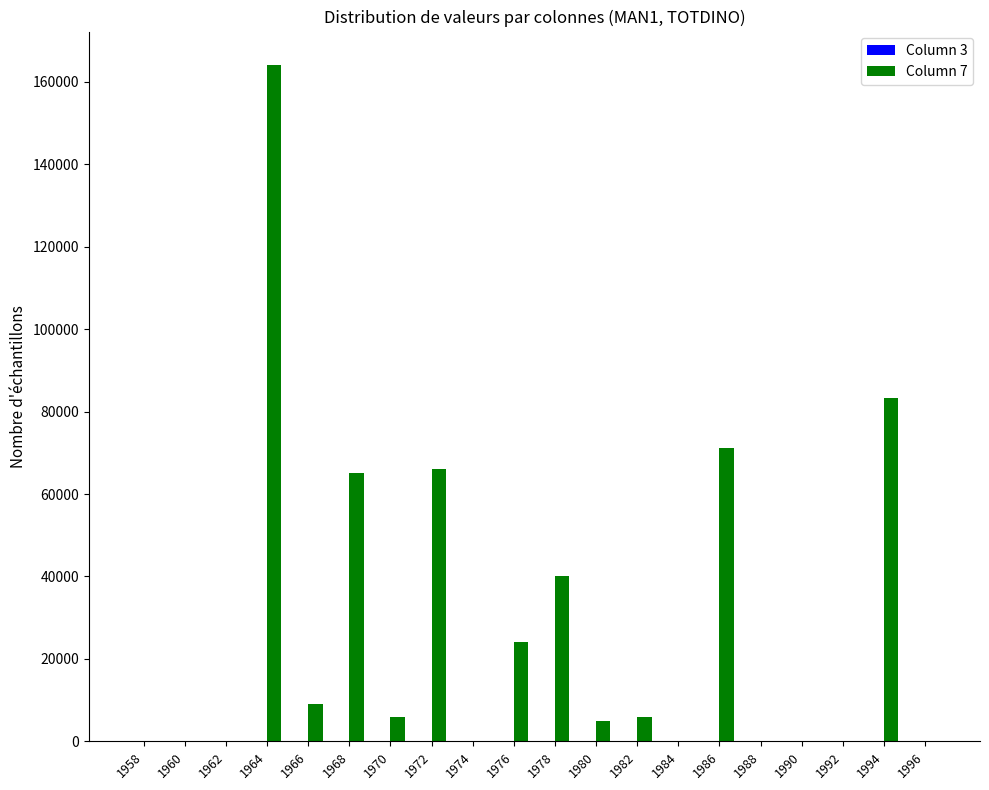

What is the sum of all values?

539583.3